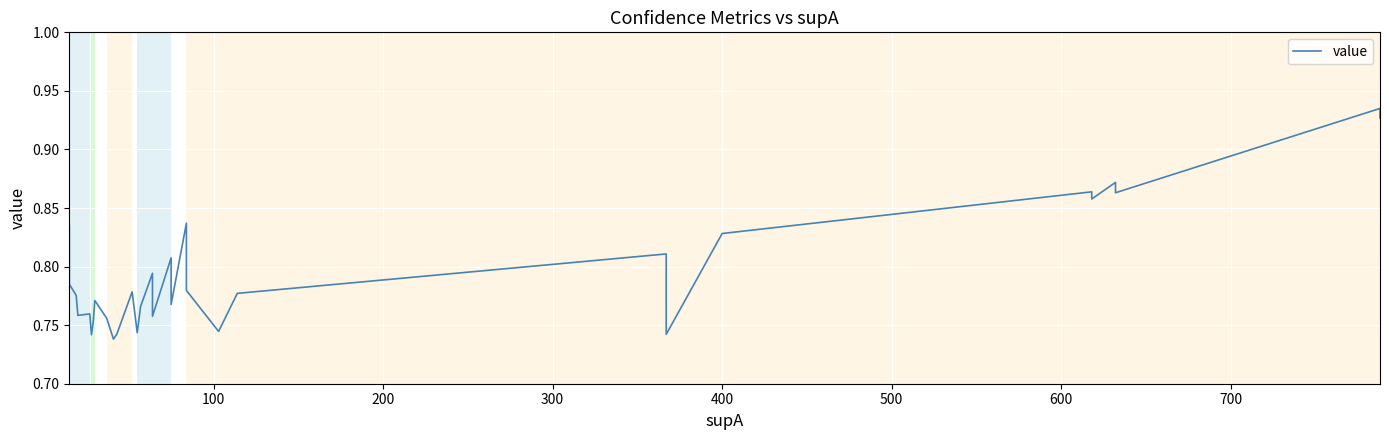

Is this an area chart (filled region under the line)?

No